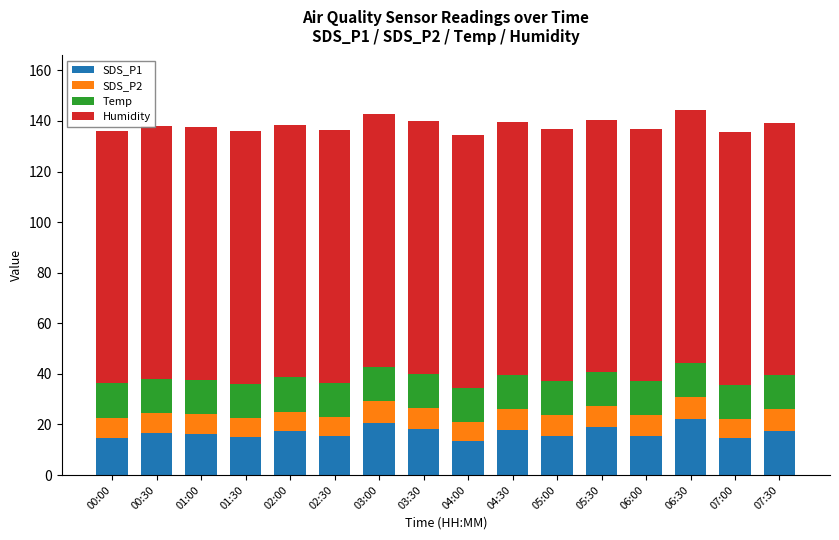

What is the lowest value of the SDS_P1 series?

13.5